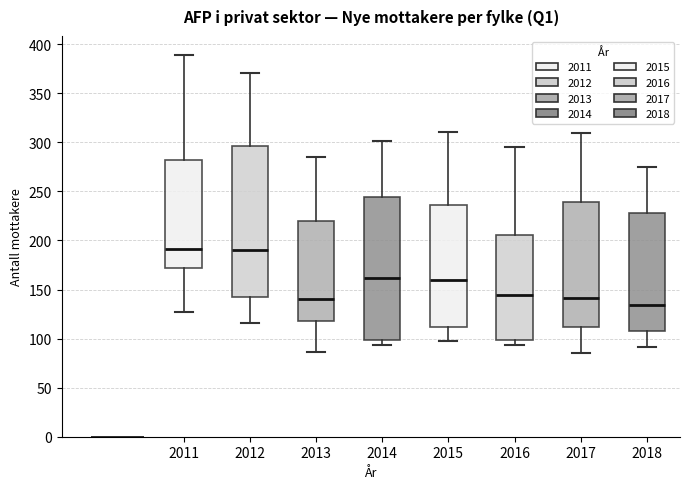

Where is the upper edge of the box at x = 2016 on the y-axis? The values are not printed on the chart, so give them approximately, as read against the axis.

205